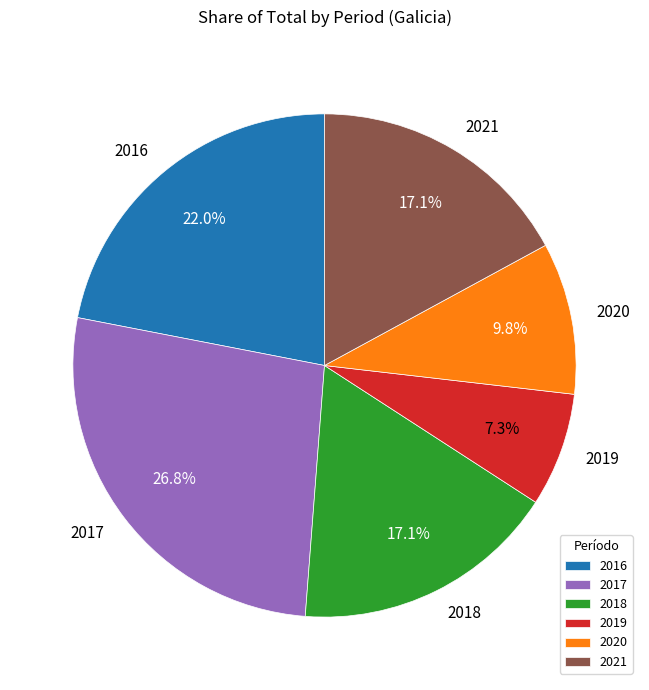

To the nearest percent, what is the difference between the 2018 and 2016 slice percentages?

5%